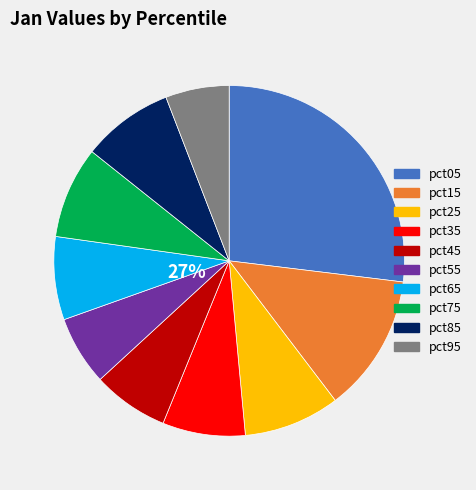

Is there a majority slice in this chart?

No